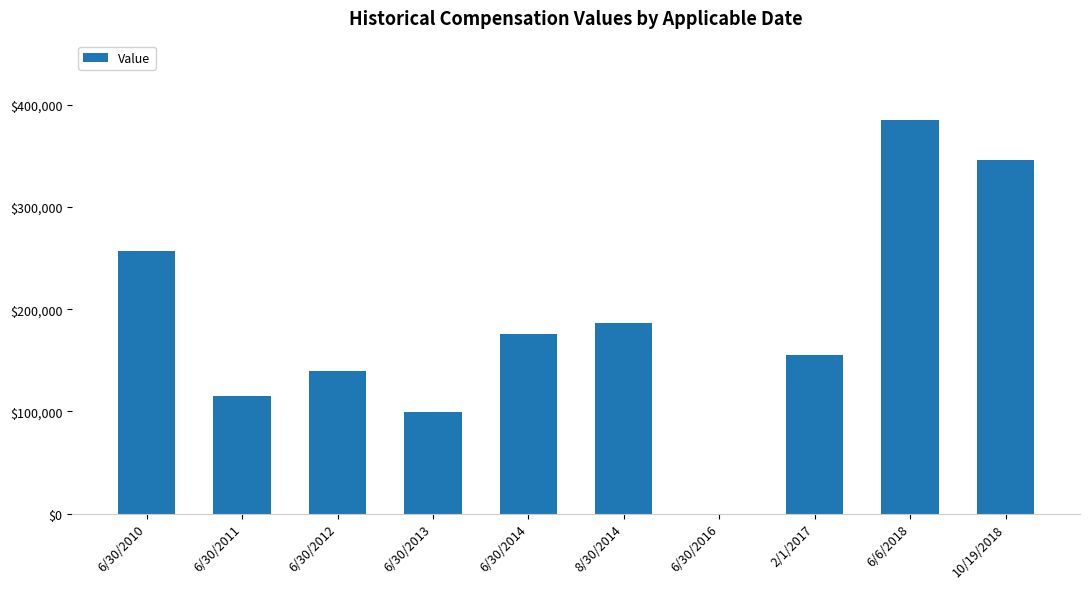

Where is the data nearest to the value 192789?

8/30/2014